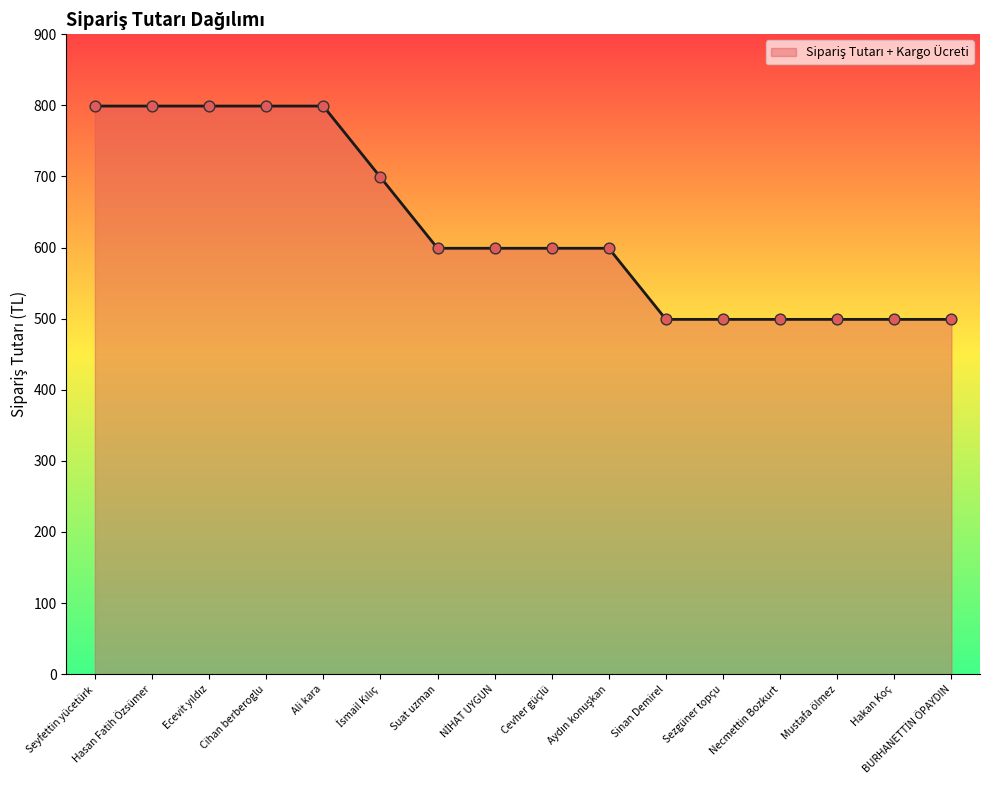

Between Suat uzman and Hasan Fatih Özsümer, which is larger?

Hasan Fatih Özsümer